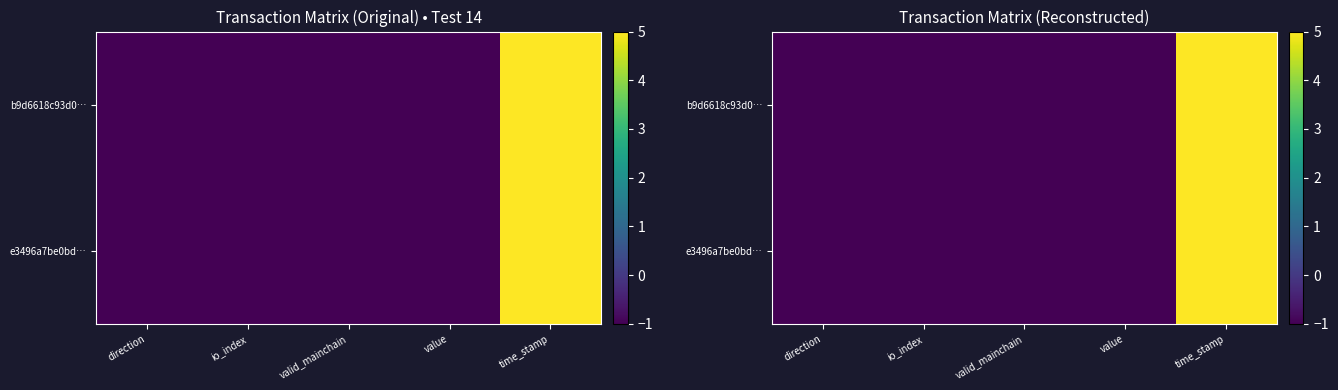

At which category is the sum across all series the highest?

time_stamp